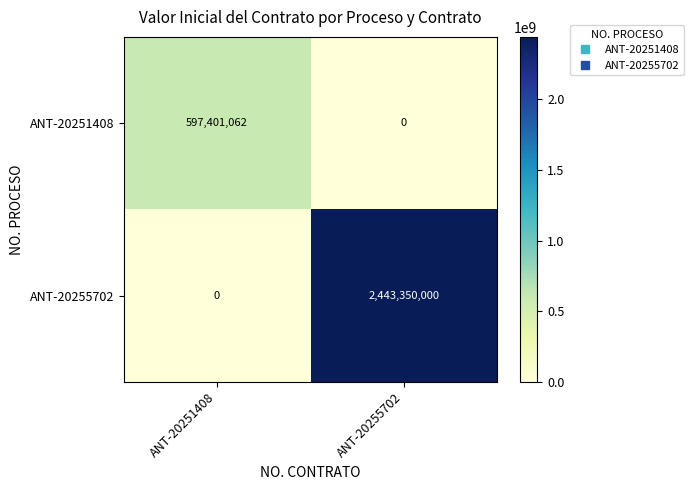

The value of ANT-20255702 at ANT-20251408 is 0. True or false?

True